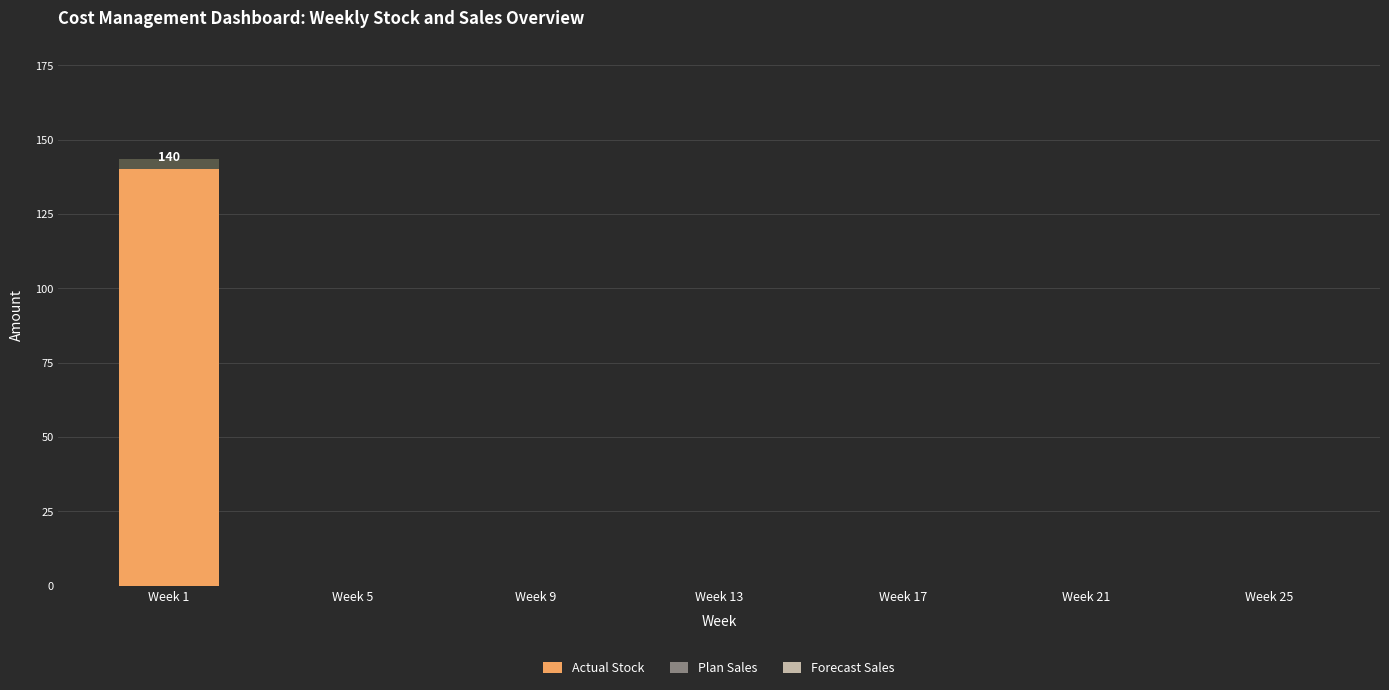

What is the highest value of the Actual Stock series?

140